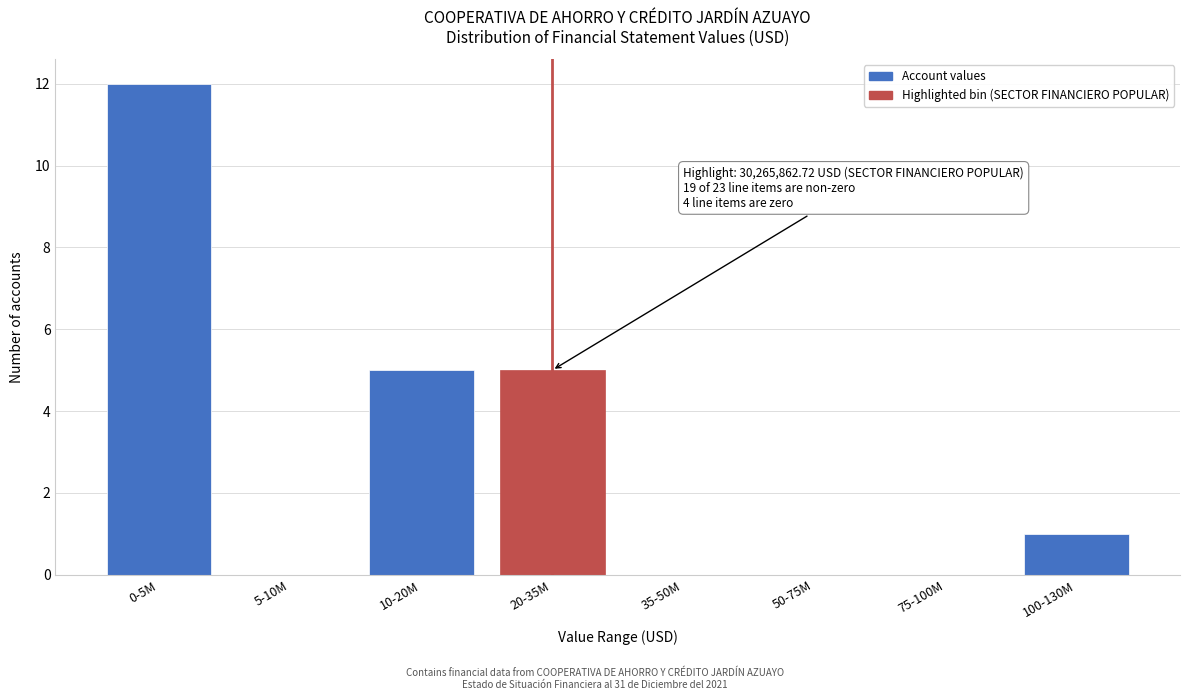

Reading right to left, list all the values displayed in this chart.

100-130M=1	75-100M=0	50-75M=0	35-50M=0	20-35M=5	10-20M=5	5-10M=0	0-5M=12